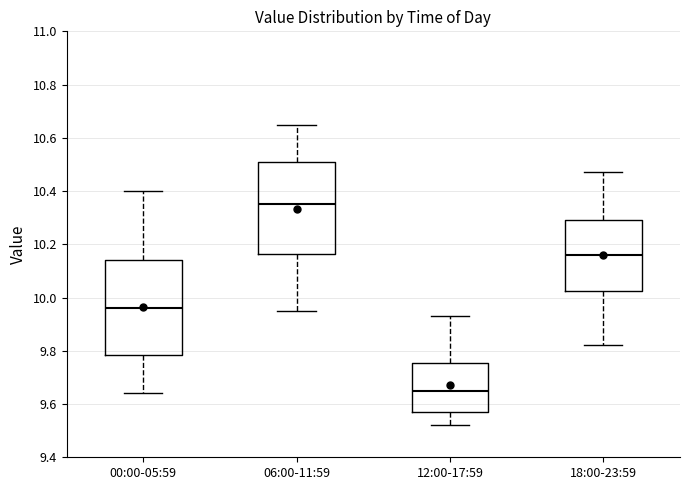

Which box has the highest median line?

06:00-11:59